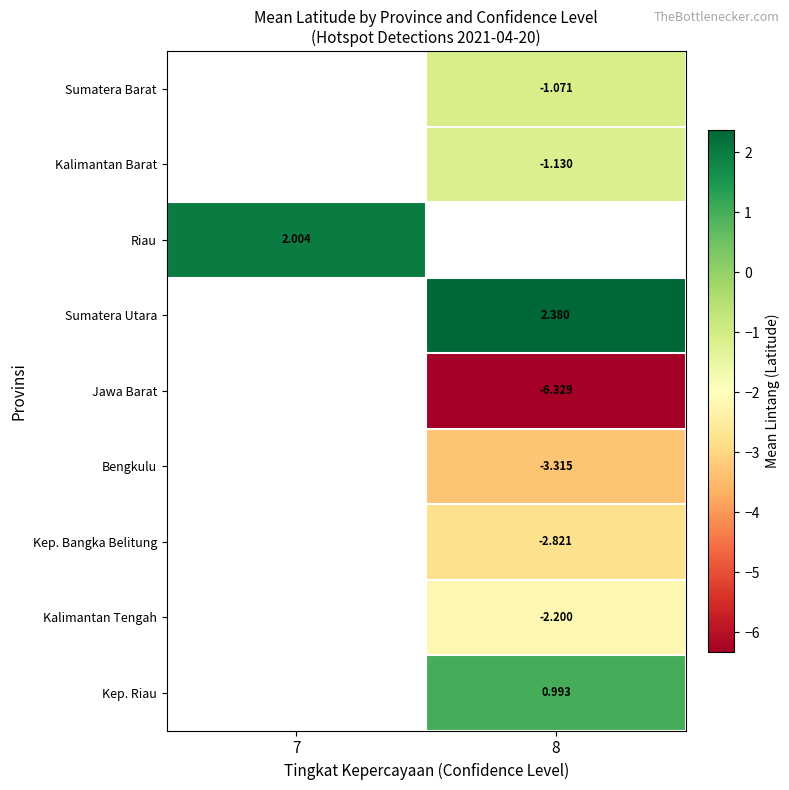

The Sumatera Utara series shows 1.6 at 8. True or false?

False